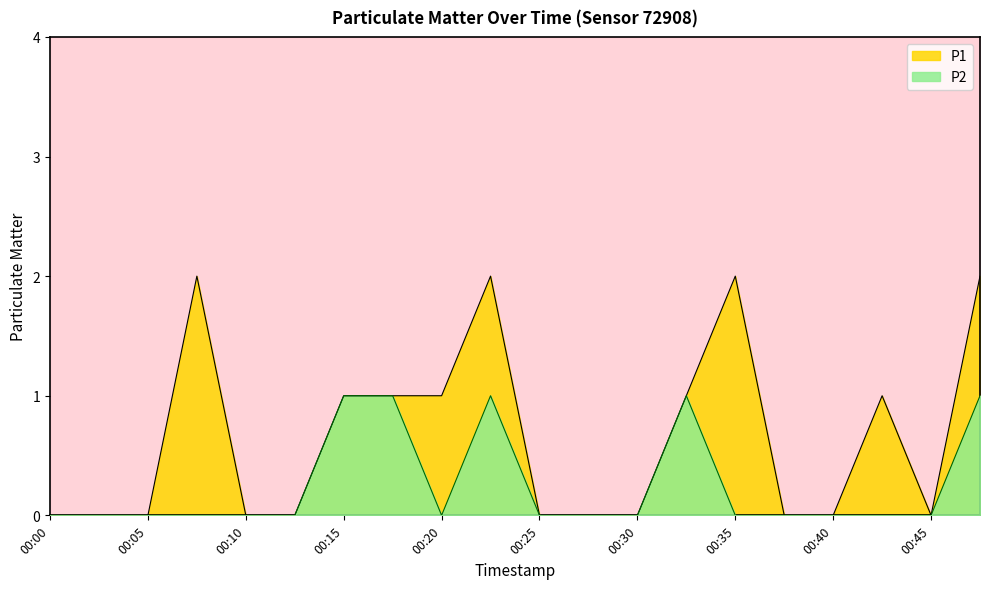

Where is P2 nearest to the value 0?

00:00